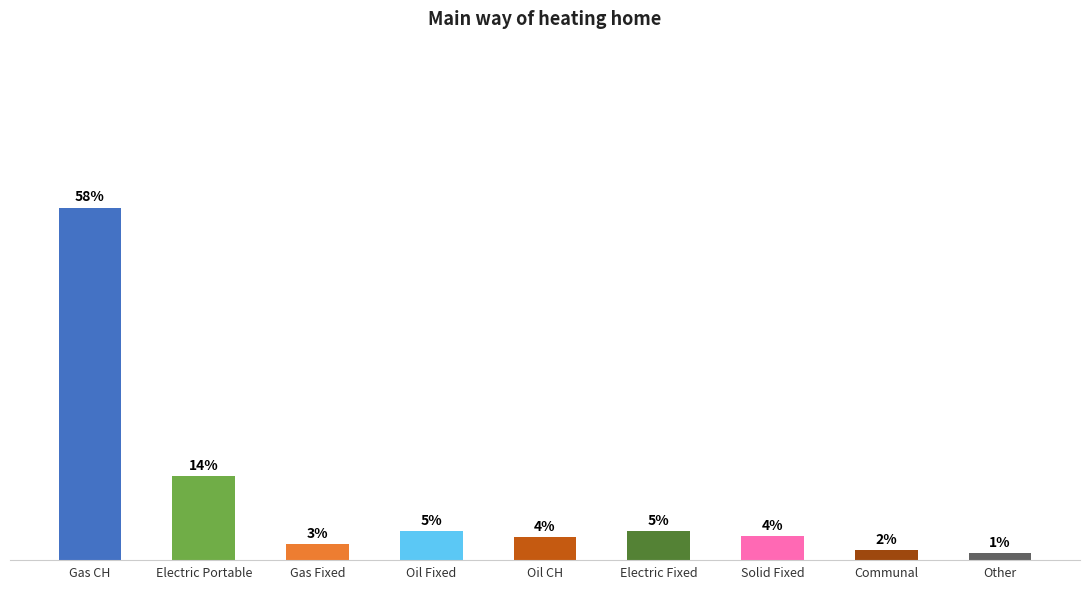

Are the bars horizontal?

No